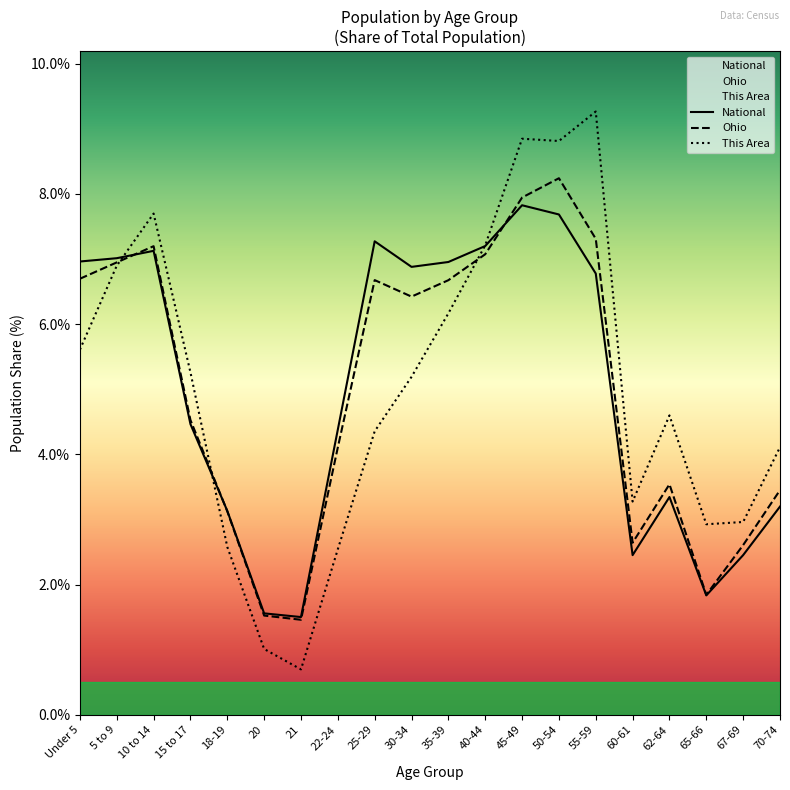

True or false: National has a value of 1.5 at 21.

True